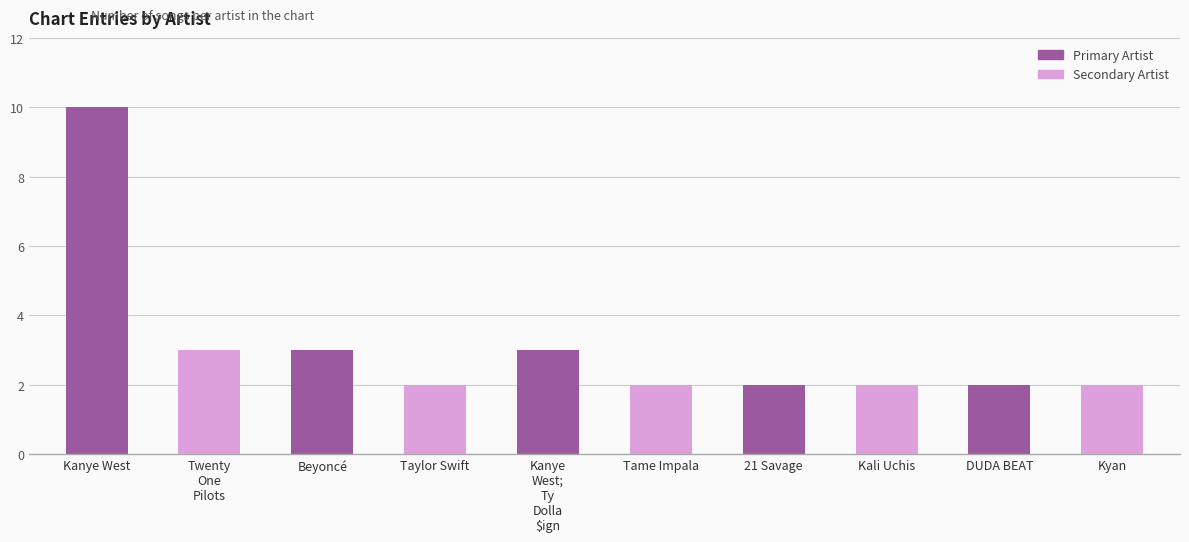

Is it true that the value at Tame Impala is 1?

False